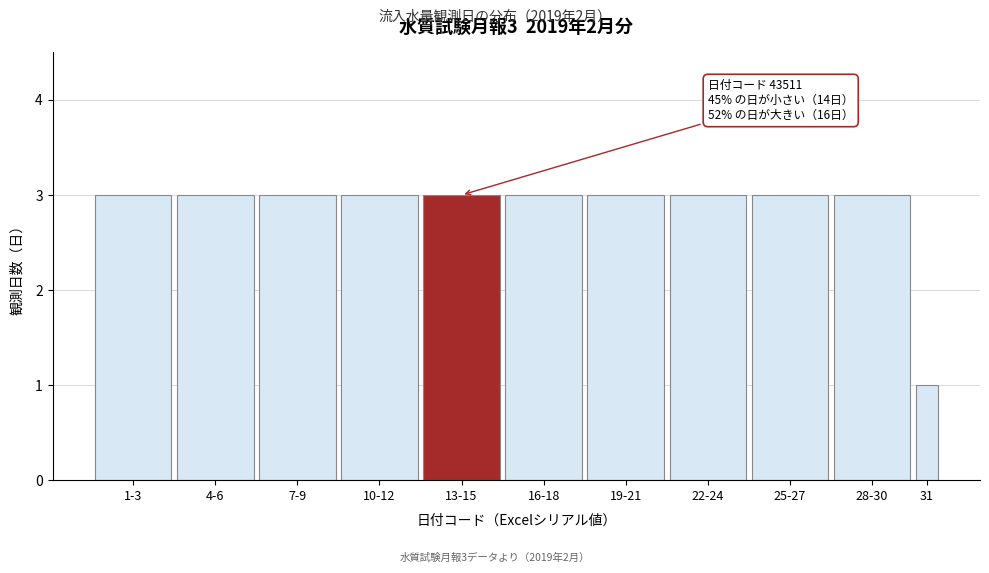

Reading left to right, transcribe all the data shown in this chart.

1-3=3	4-6=3	7-9=3	10-12=3	13-15=3	16-18=3	19-21=3	22-24=3	25-27=3	28-30=3	31=1